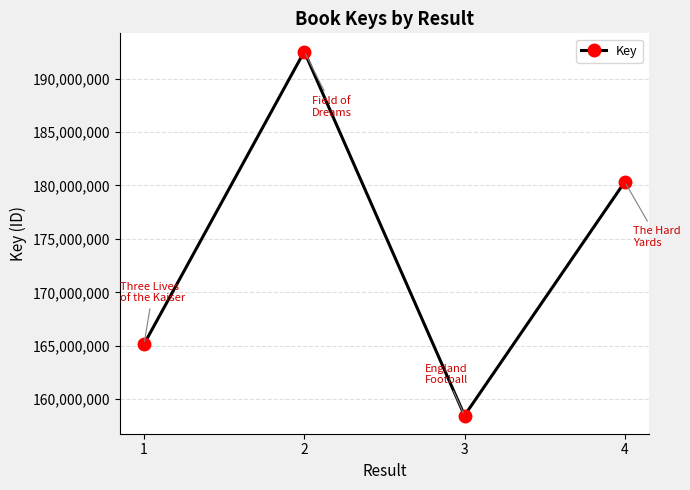

Which category has the lowest value across all series?

3